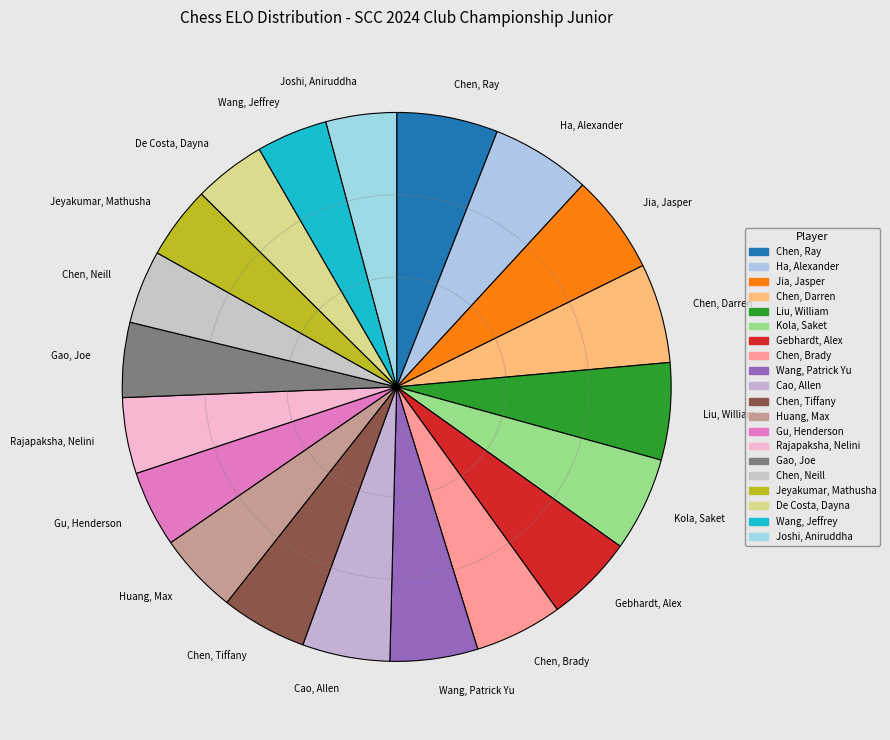

Combined, do Chen, Tiffany and De Costa, Dayna account for over 50%?

No